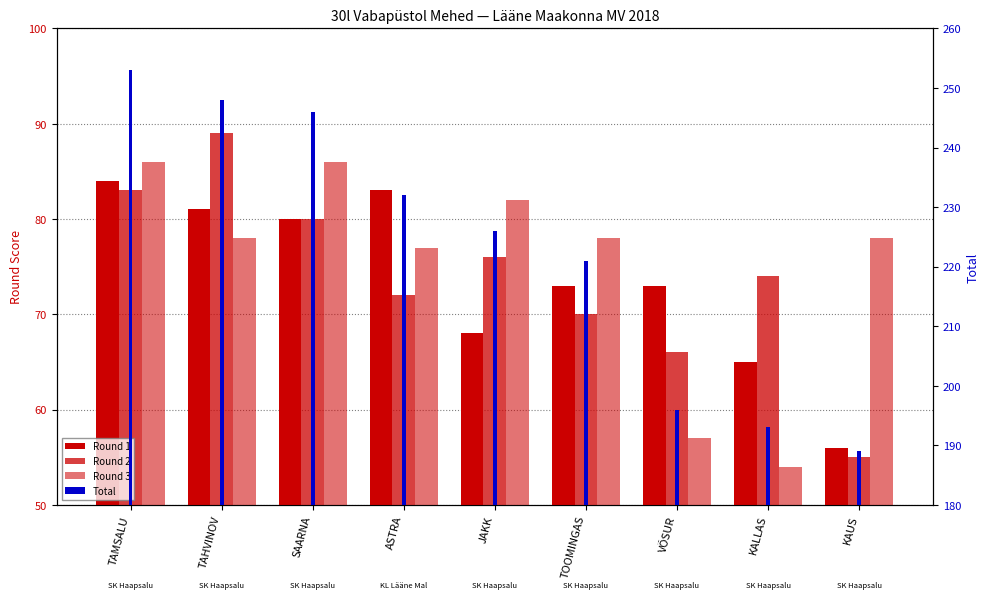

Count the number of data series in this chart.

4